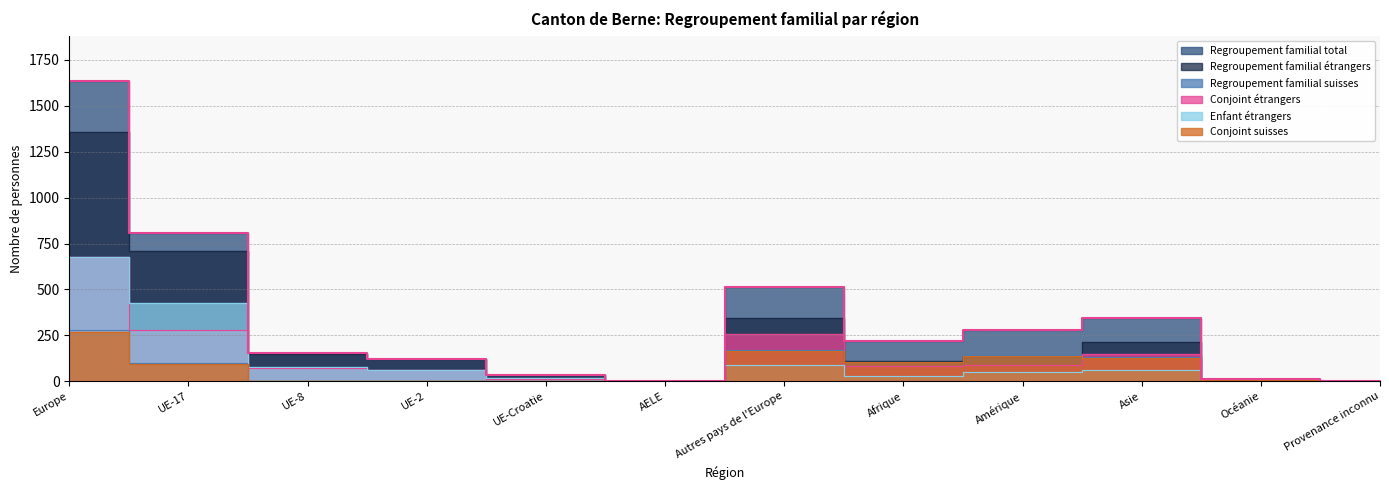

How many interior local peaks does the Regroupement familial total series have?

2